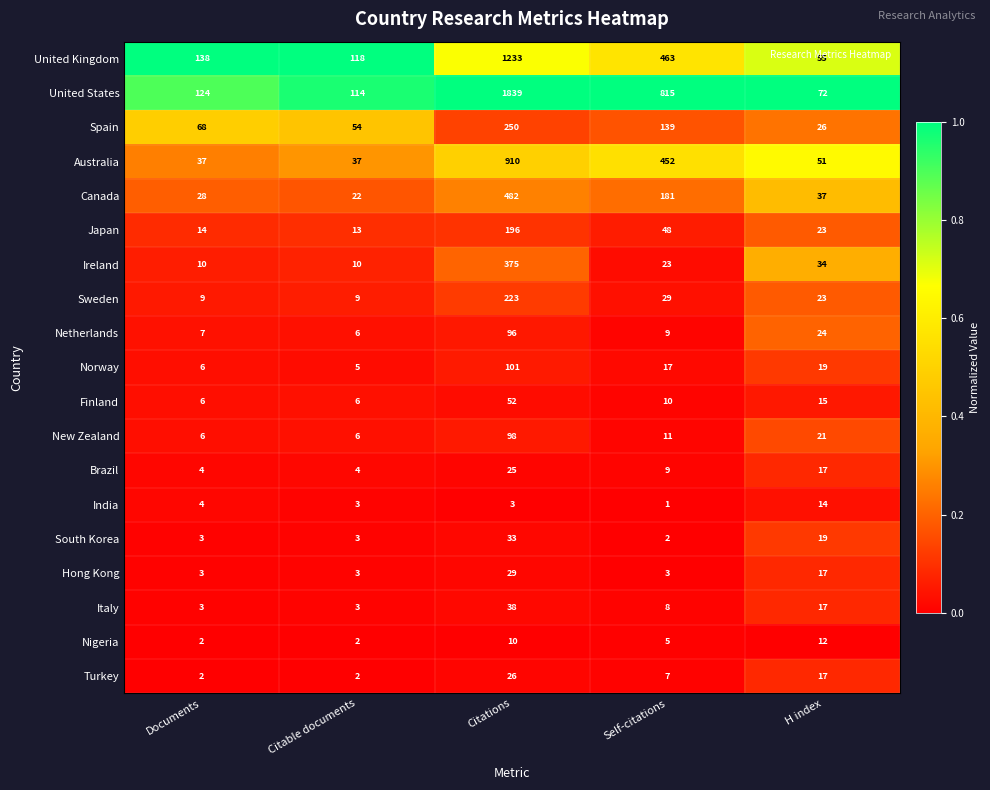

What is the sum of all Sweden values?

293